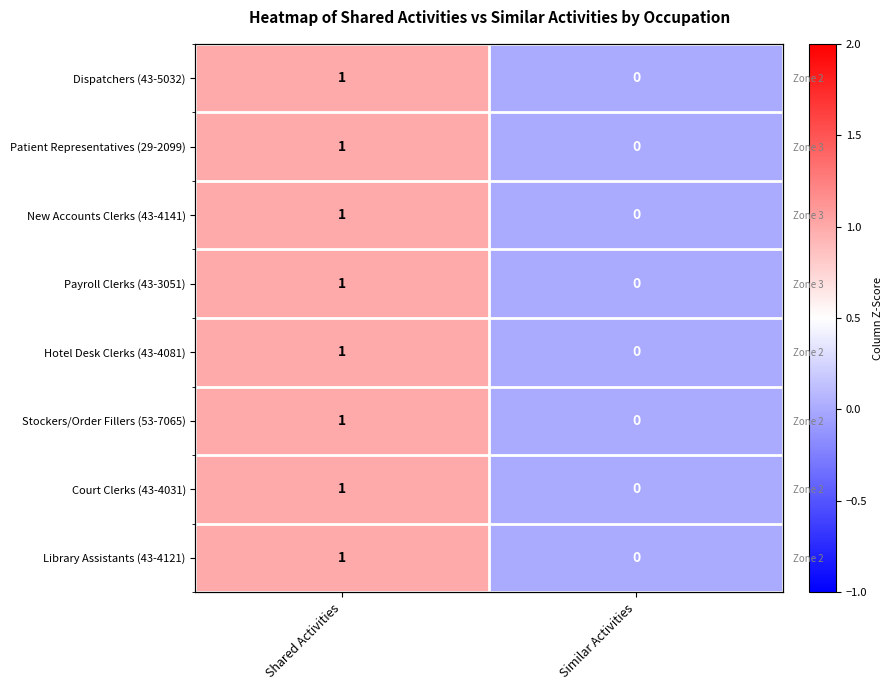

How many series are shown in this chart?

8